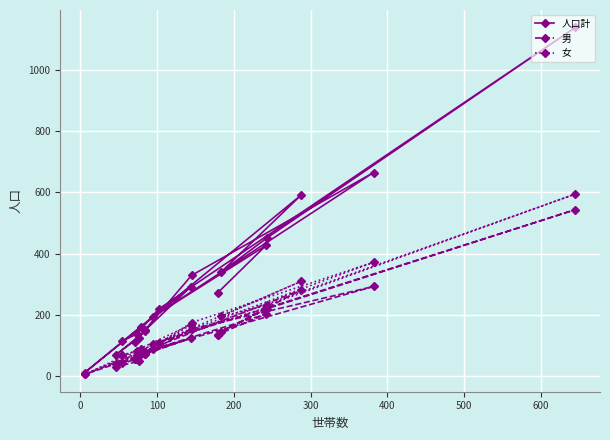

True or false: 男 has a value of 11 at 10.

False